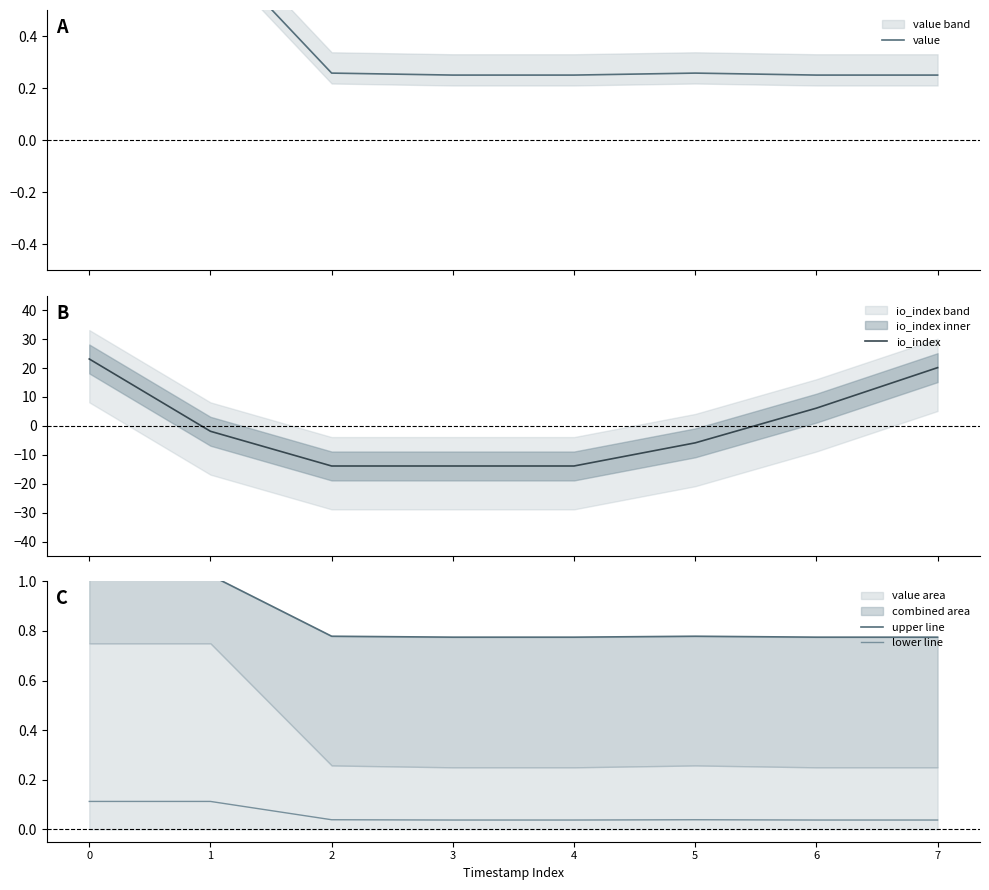

Between 3 and 5, which series saw the biggest shift?

io_index